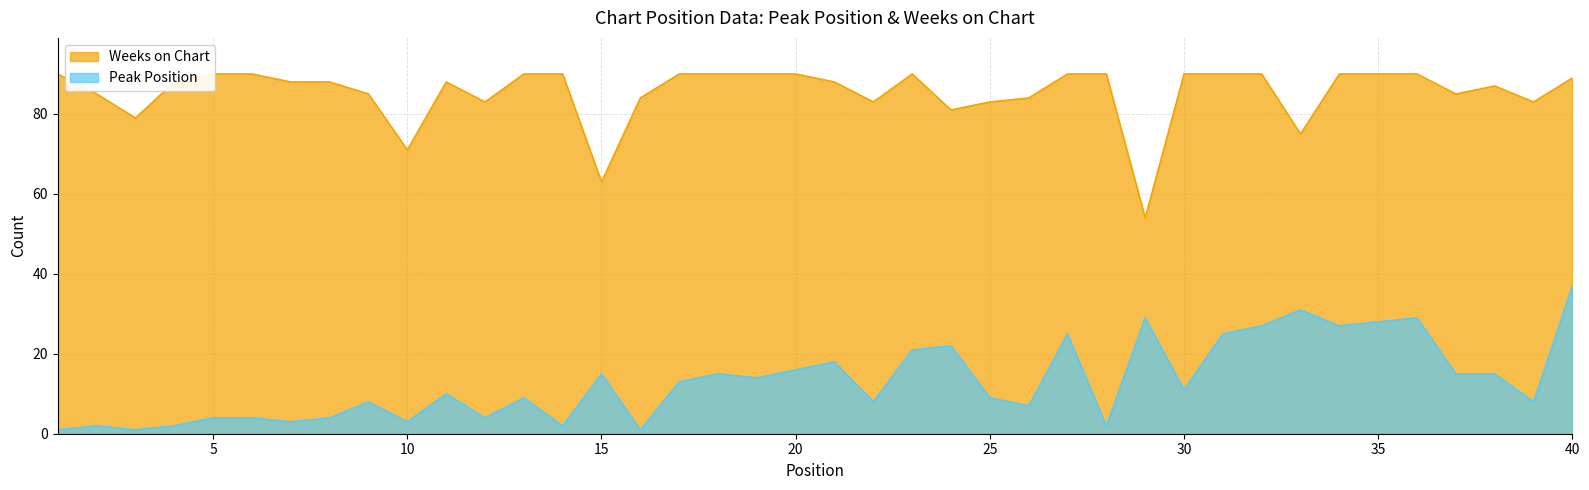

What is the sum of all Peak Position values?

525